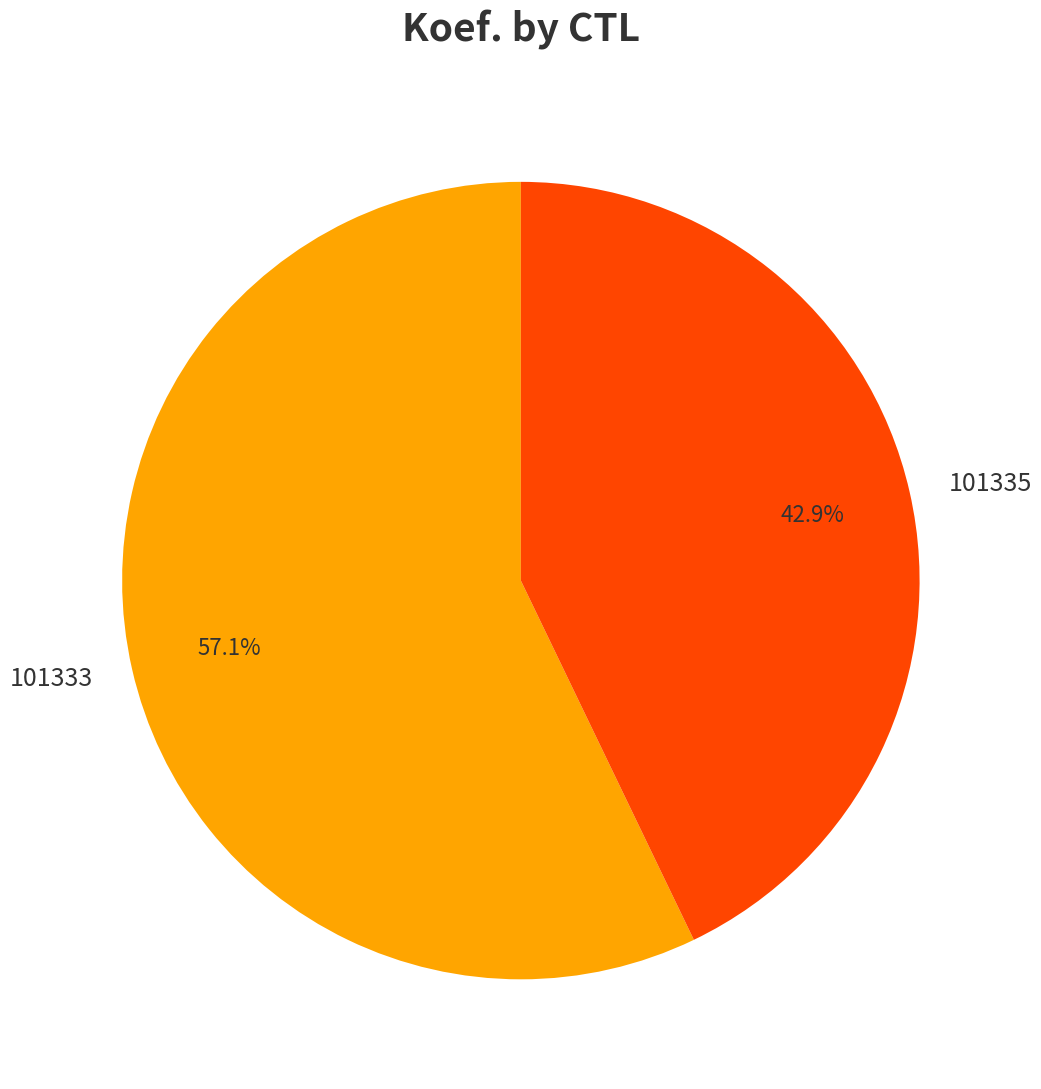

Is it true that 101333 is 71% of the pie?

False